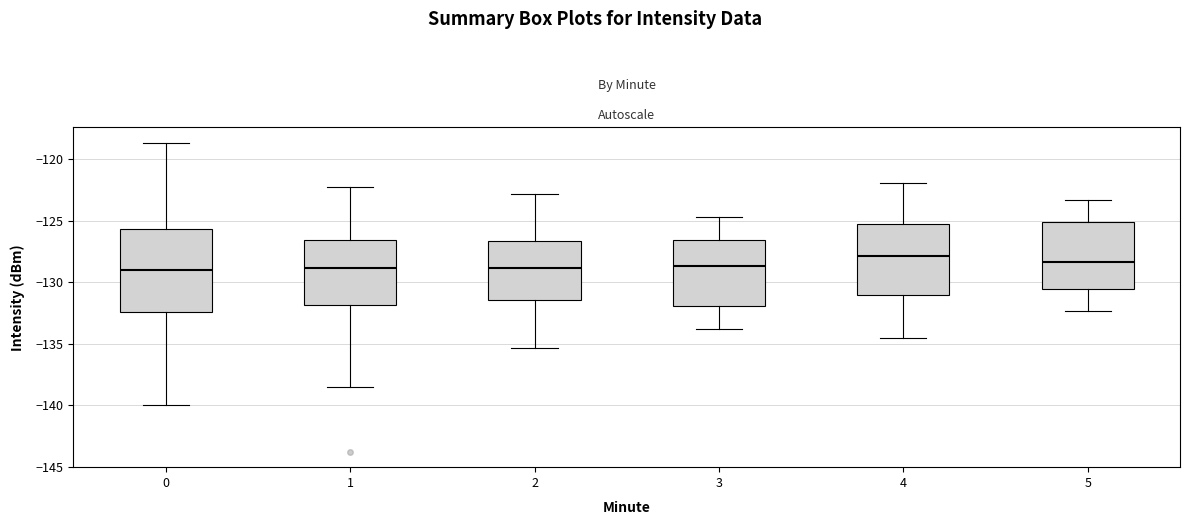

Reading left to right, transcribe this box plot: for each box, give where its median line is, the range the box spans, and where its two whiskers end, as read against the y-axis. The values are not printed on the chart, so give them approximately, as read against the axis.

0: median -129.0, box -132.5 to -125.5, whiskers -140.0 to -118.5
1: median -129.0, box -132.0 to -126.5, whiskers -138.5 to -122.5
2: median -129.0, box -131.5 to -126.5, whiskers -135.5 to -123.0
3: median -128.5, box -132.0 to -126.5, whiskers -134.0 to -124.5
4: median -128.0, box -131.0 to -125.5, whiskers -134.5 to -122.0
5: median -128.5, box -130.5 to -125.0, whiskers -132.5 to -123.5